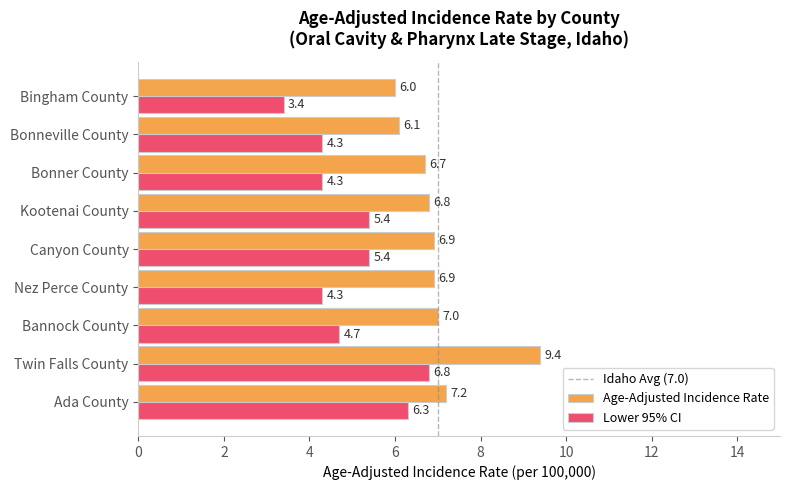

What is the difference between the highest and lowest values at Bonneville County?

1.8